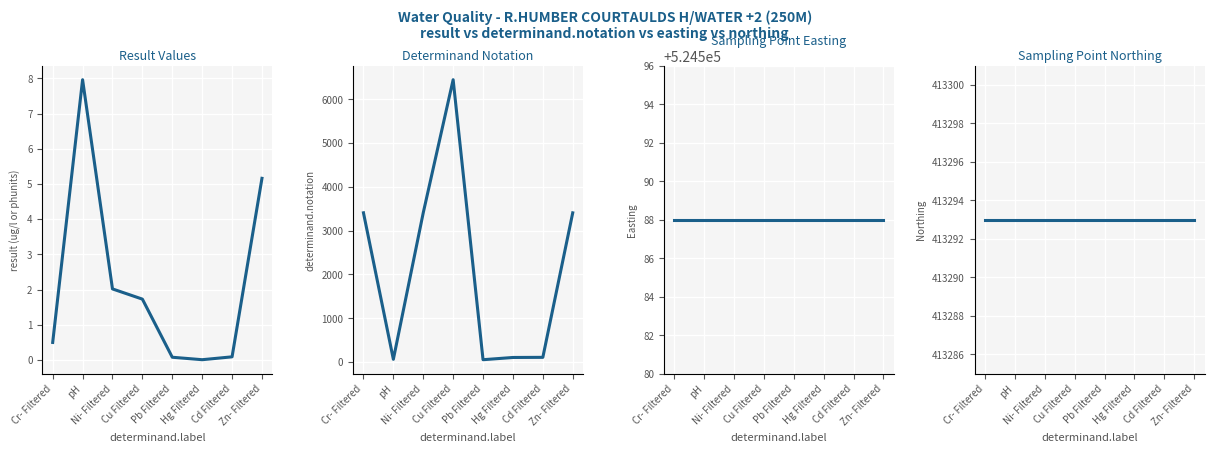

True or false: northing has a value of 278190.4 at Zn- Filtered.

False